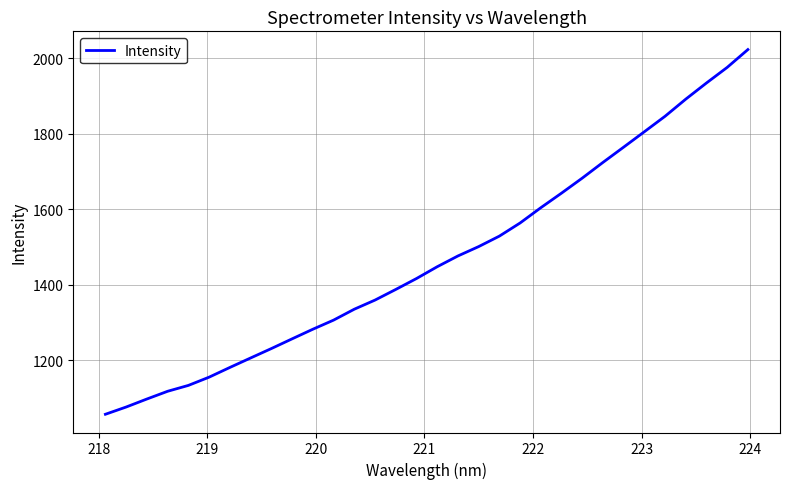

What is the difference between the maximum and minimum values?

965.7